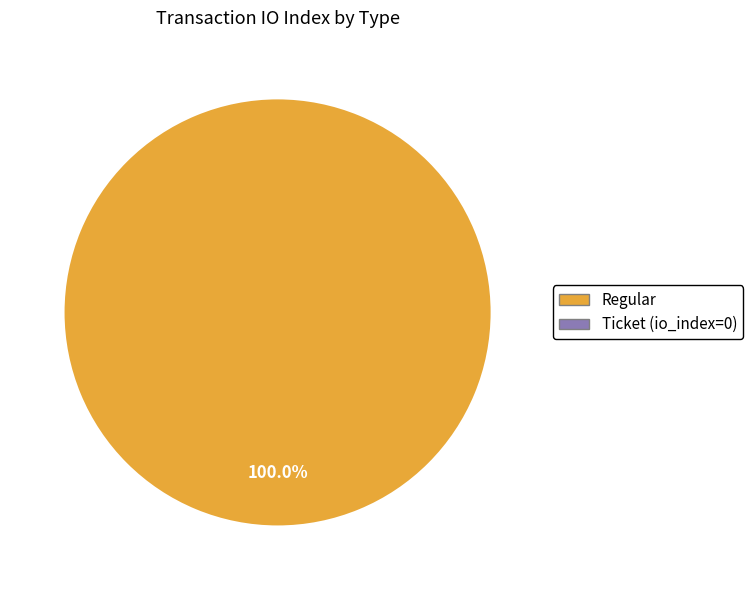

How many slices are in this pie chart?

1